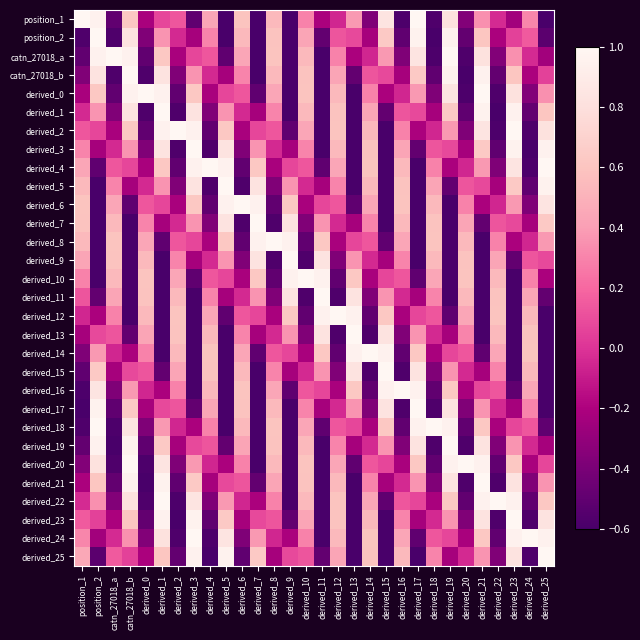

What is the maximum value shown in the chart?

1.0